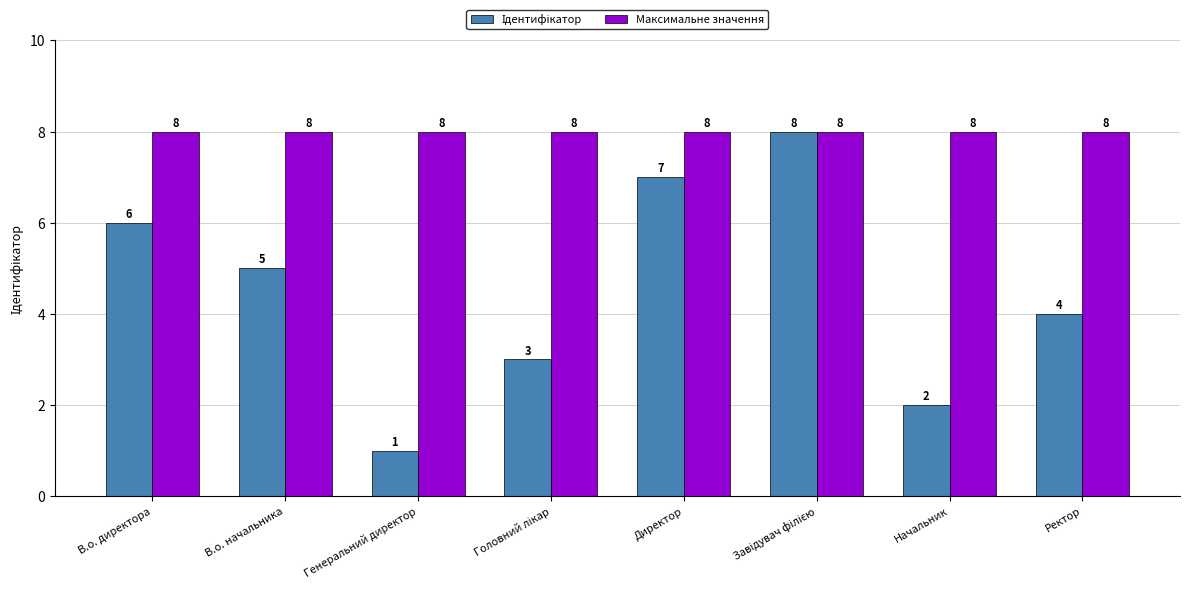

True or false: Максимальне значення has a value of 12 at В.о. начальника.

False